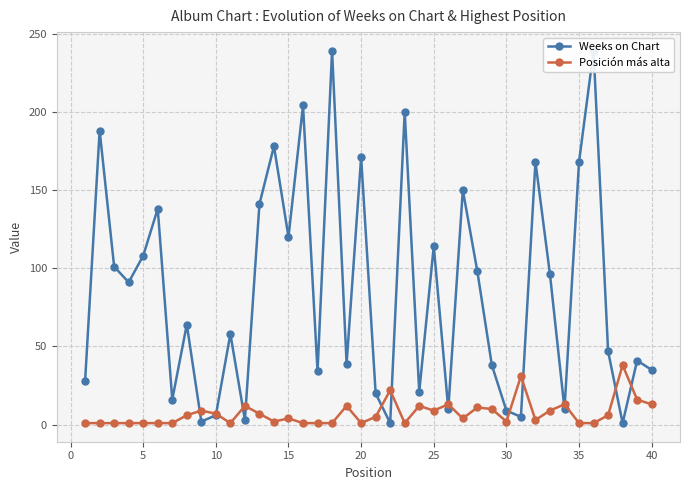

Which series has the largest total across all categories?

Weeks on Chart